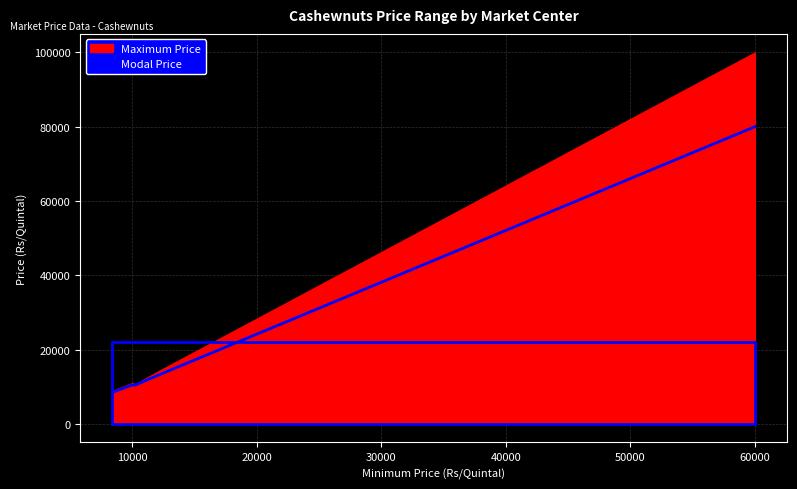

Rank the series by their average value, from lowest to highest.

Modal Price, Maximum Price